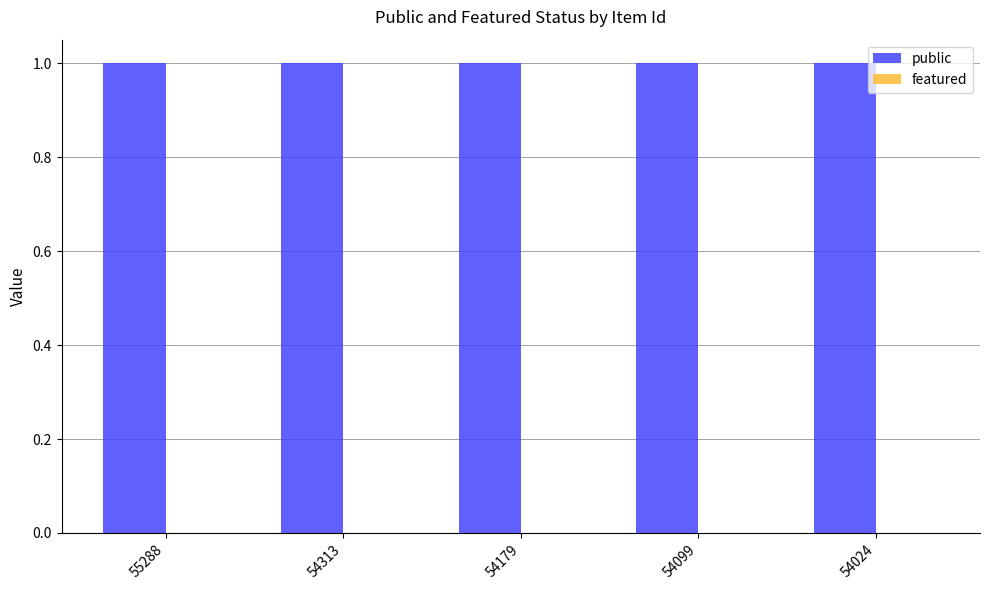

Which label corresponds to the largest value in the chart?

55288